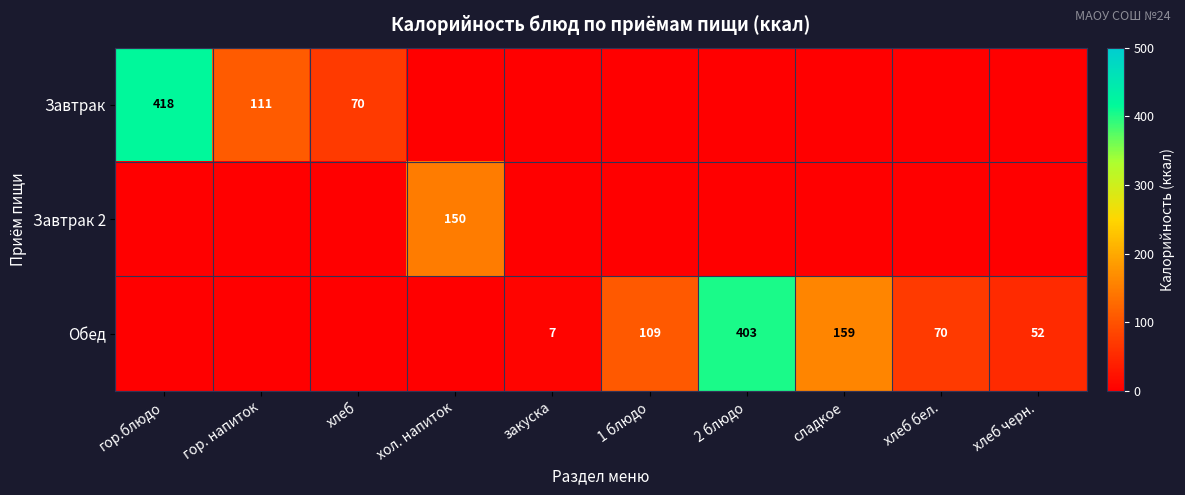

True or false: Завтрак 2 has a value of 225 at хол. напиток.

False